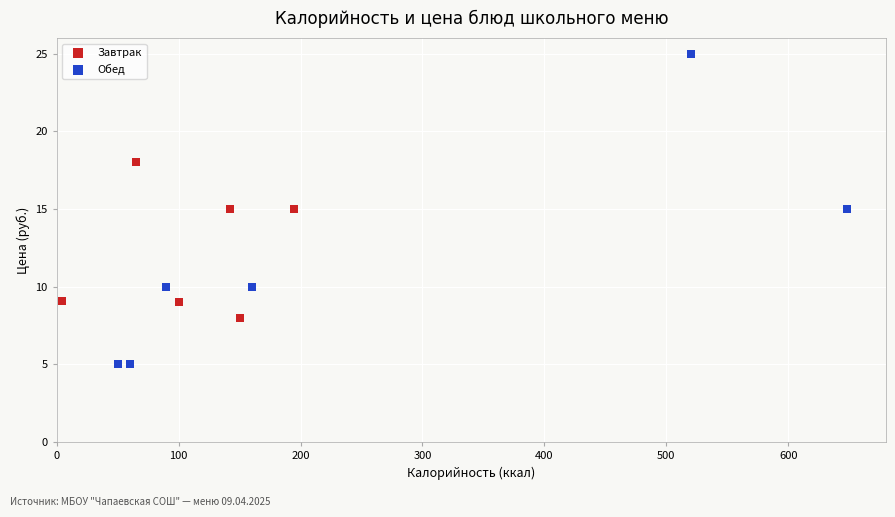

Which series reaches the minimum Y coordinate?

Обед